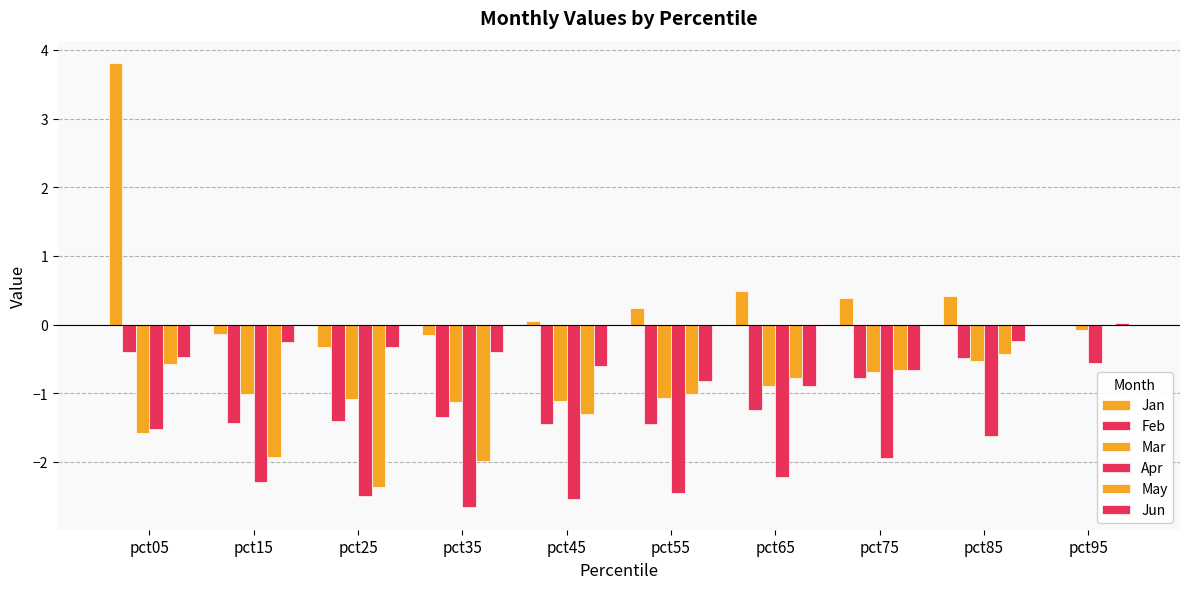

Between pct55 and pct95, which series saw the biggest shift?

Apr